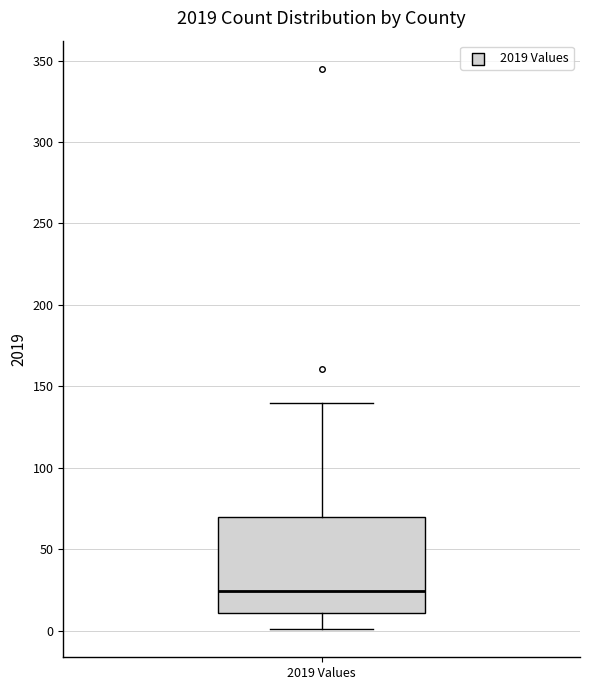

Where does the median line of the box for 2019 Values sit on the y-axis? The values are not printed on the chart, so give them approximately, as read against the axis.

25